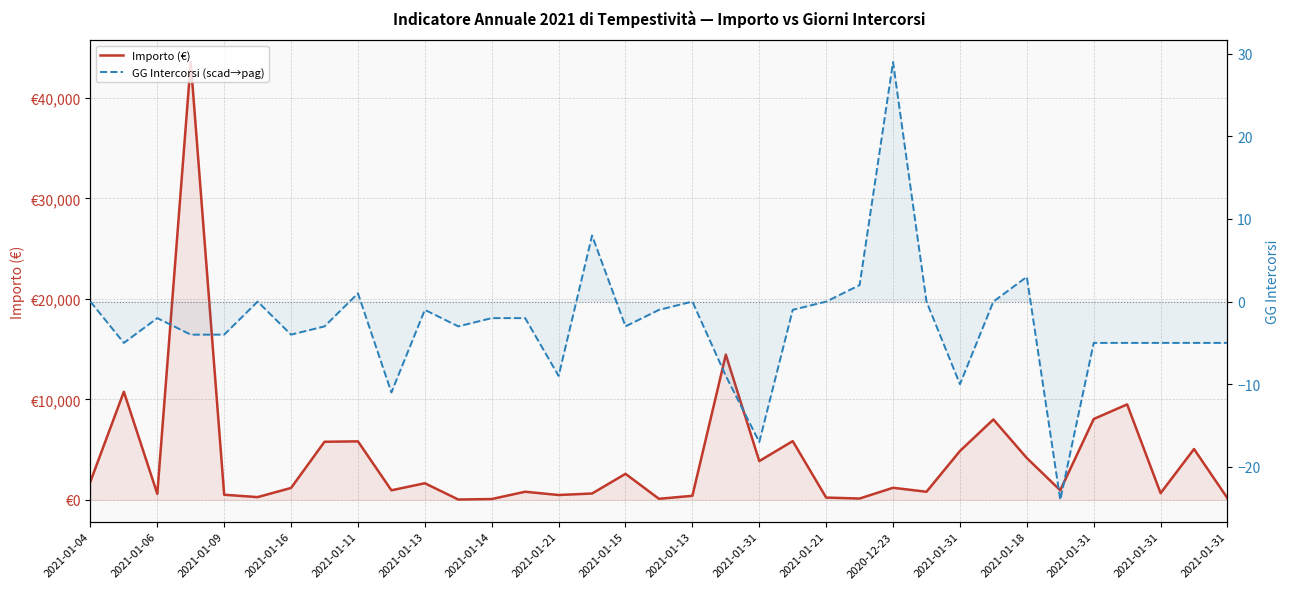

How many lines are shown in the chart?

2